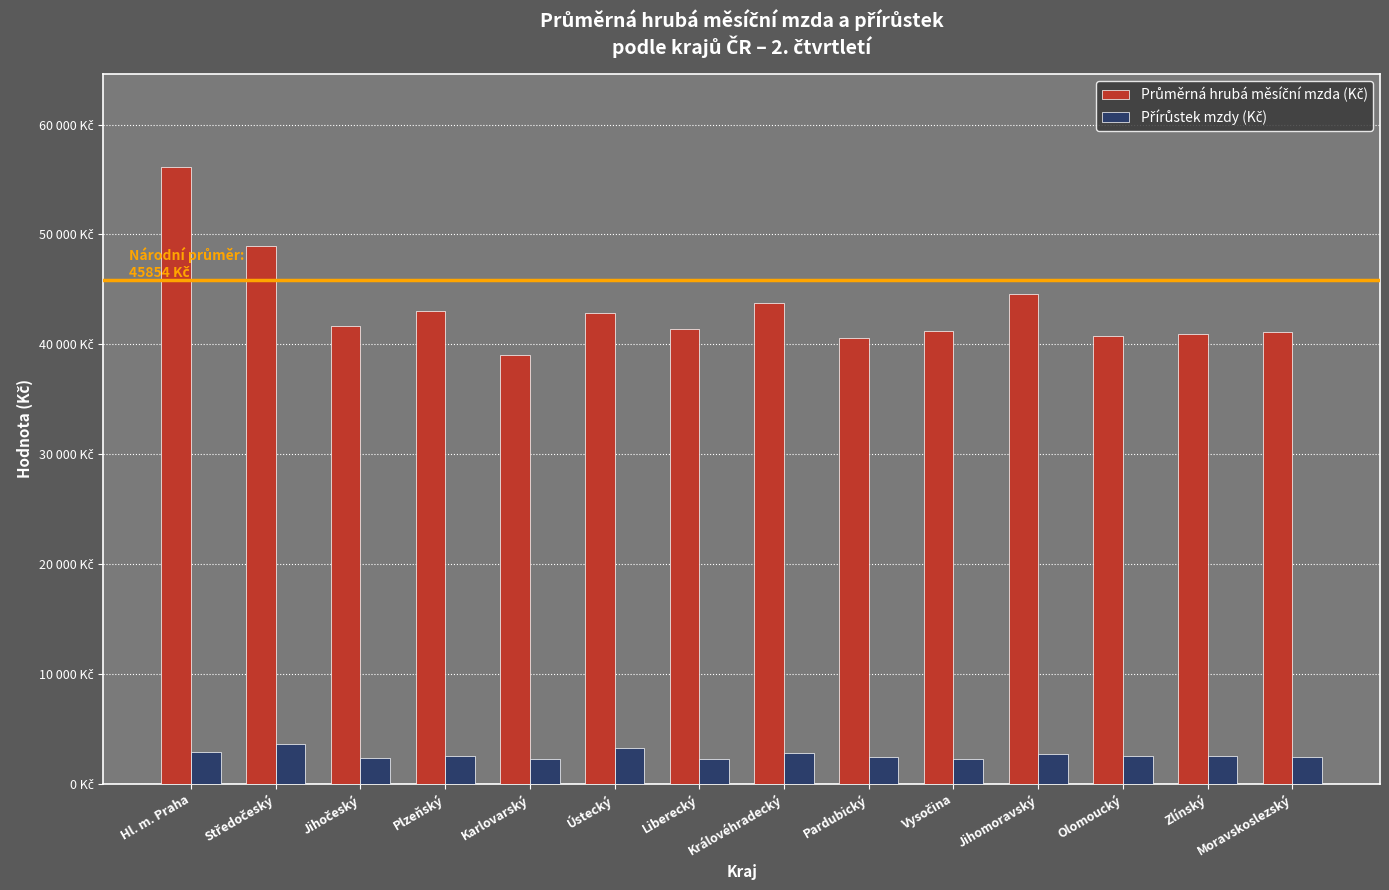

What is the label of the 2nd bar from the right?

Zlínský